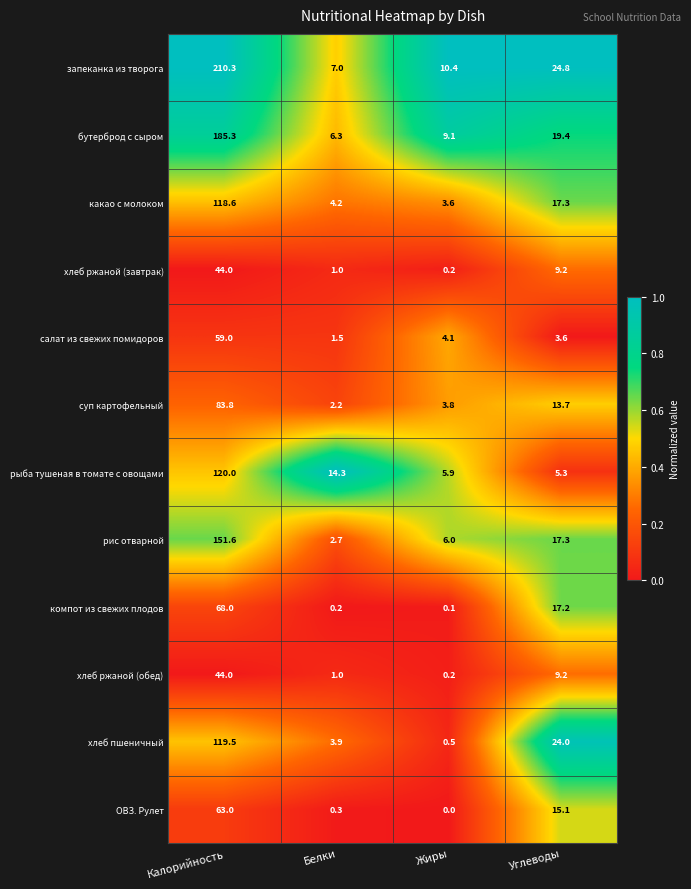

What is the lowest value of the бутерброд с сыром series?

6.3